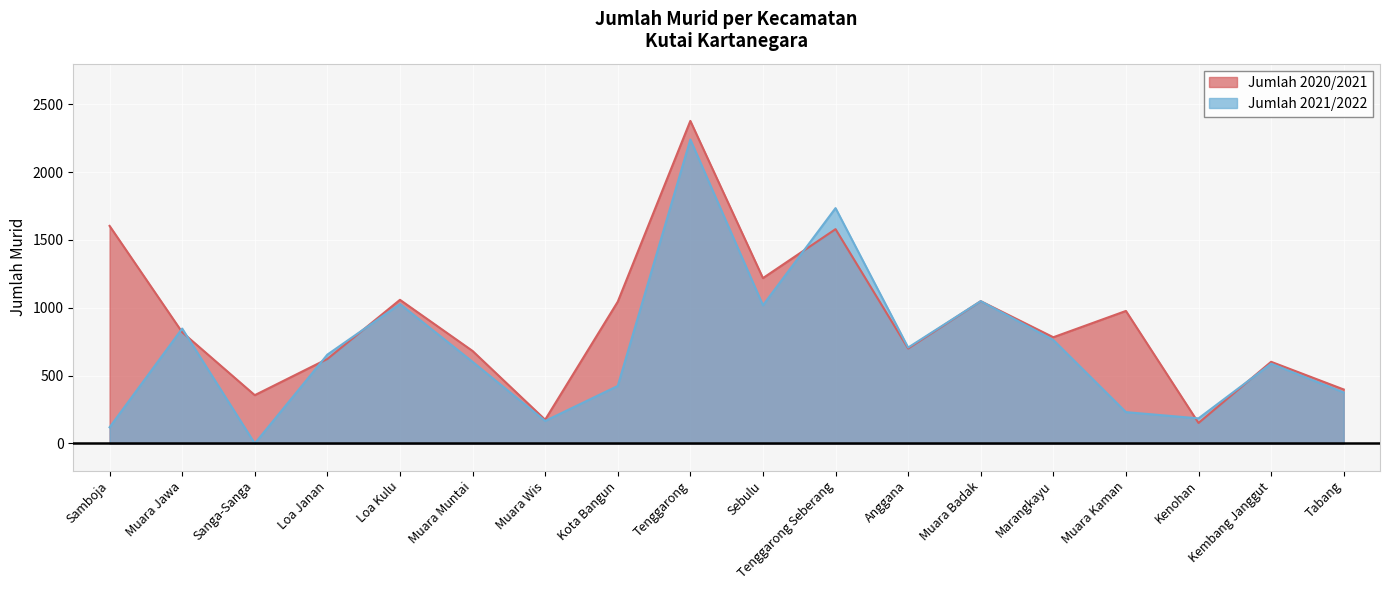

Rank the categories by Jumlah 2021/2022 value from highest to lowest.

Tenggarong, Tenggarong Seberang, Muara Badak, Loa Kulu, Sebulu, Muara Jawa, Marangkayu, Anggana, Loa Janan, Muara Muntai, Kembang Janggut, Kota Bangun, Tabang, Muara Kaman, Kenohan, Muara Wis, Samboja, Sanga-Sanga